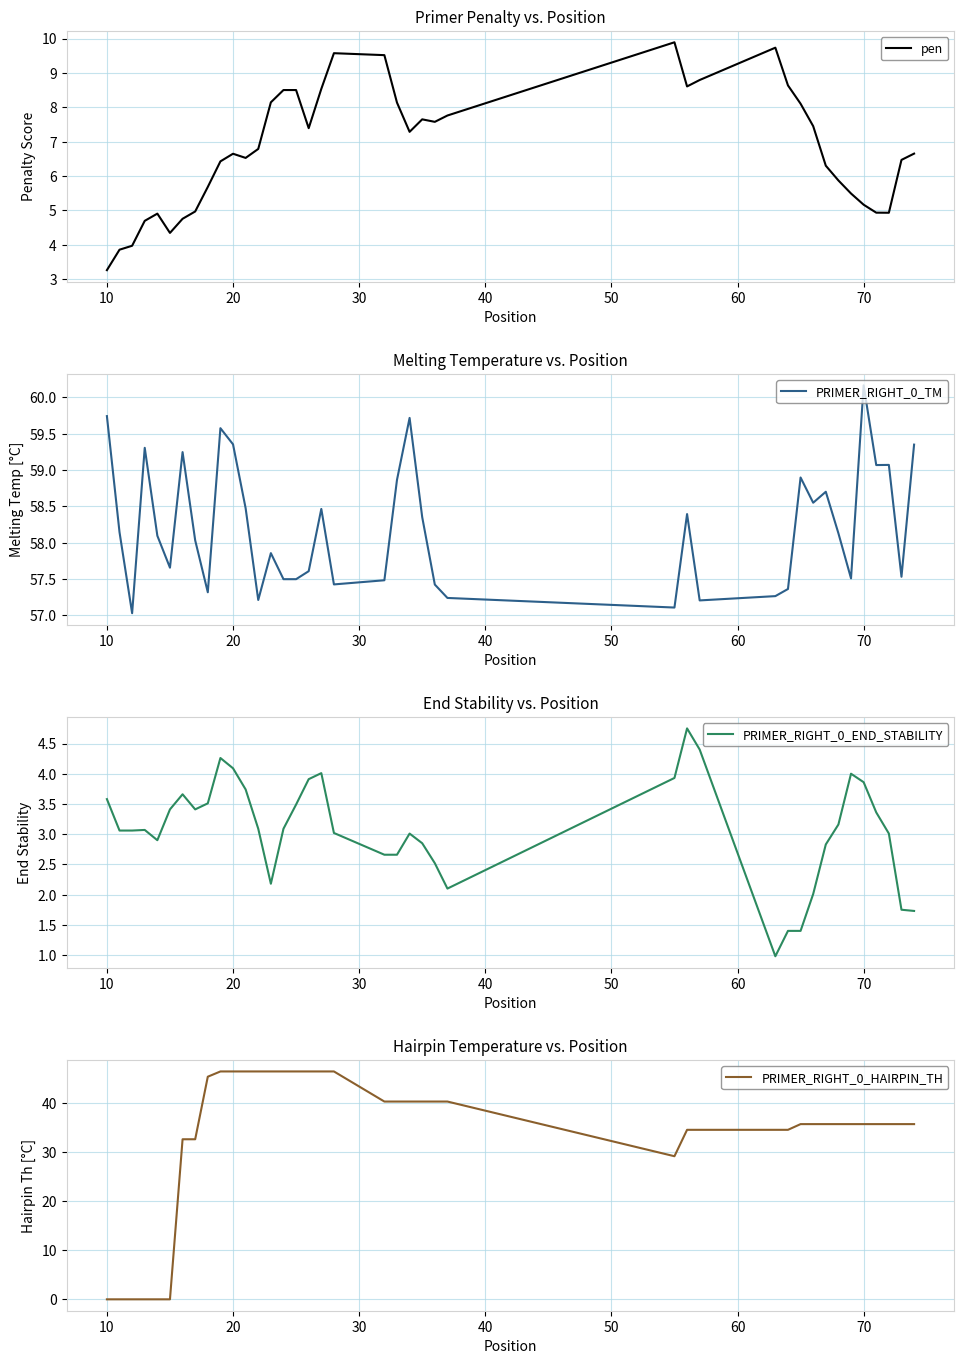

What is the lowest value of the pen series?

3.3